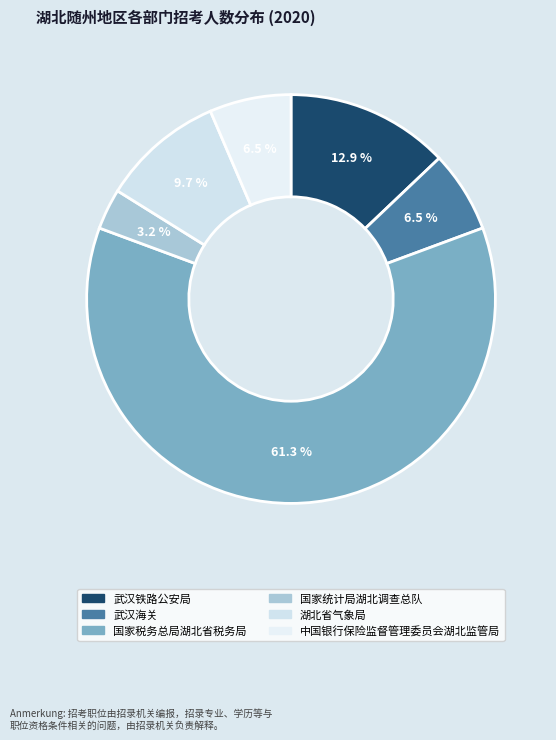

The 湖北省气象局 slice represents 10% of the pie. True or false?

True